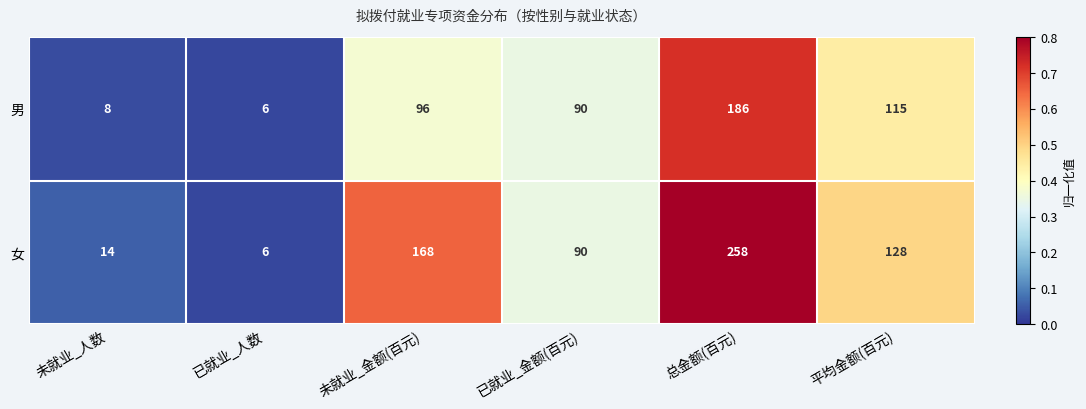

Reading left to right, extract all data points from this chart.

男: 8	6	96	90	186	115
女: 14	6	168	90	258	128